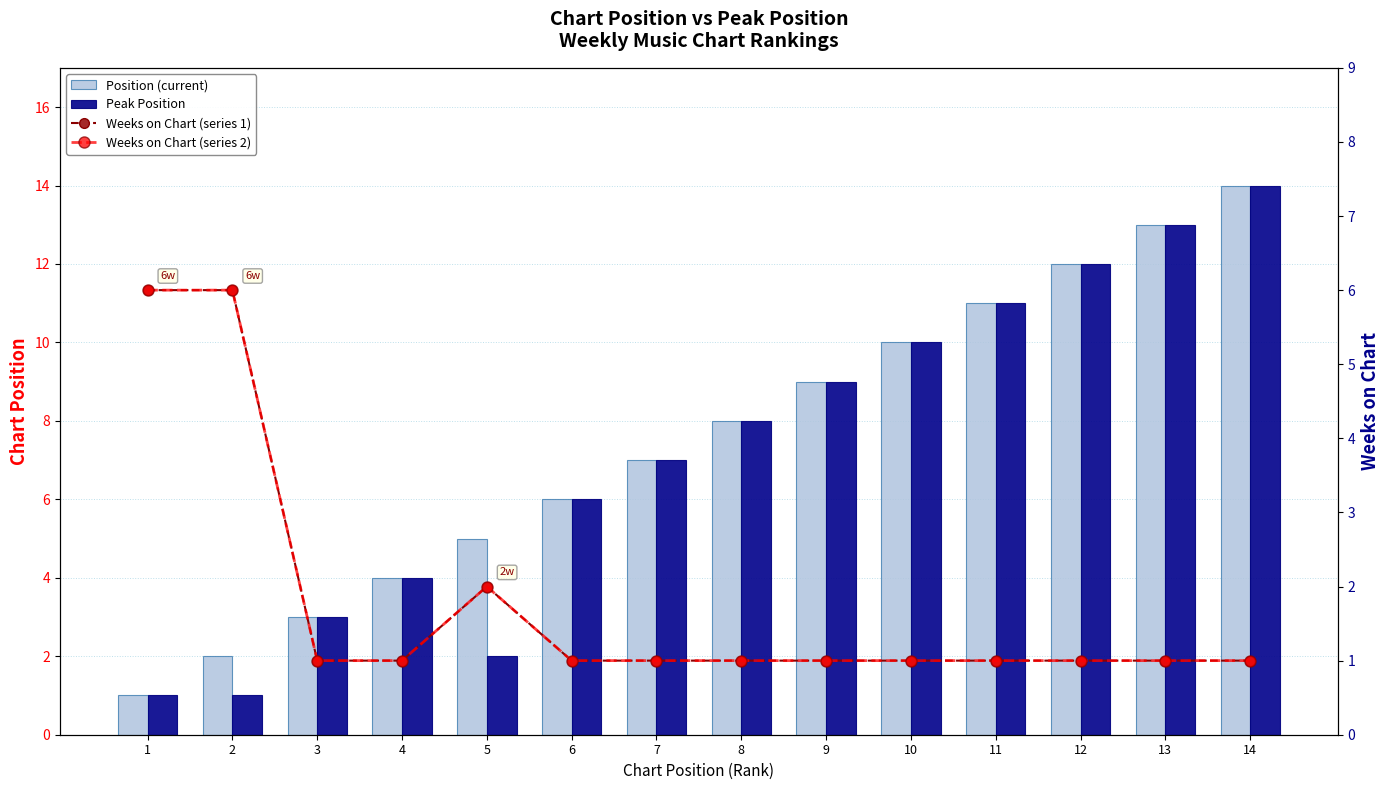

What is the smallest value displayed?

1